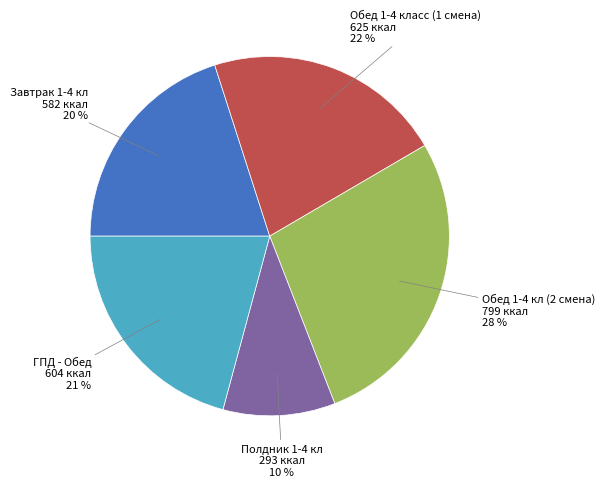

How many slices are in this pie chart?

5